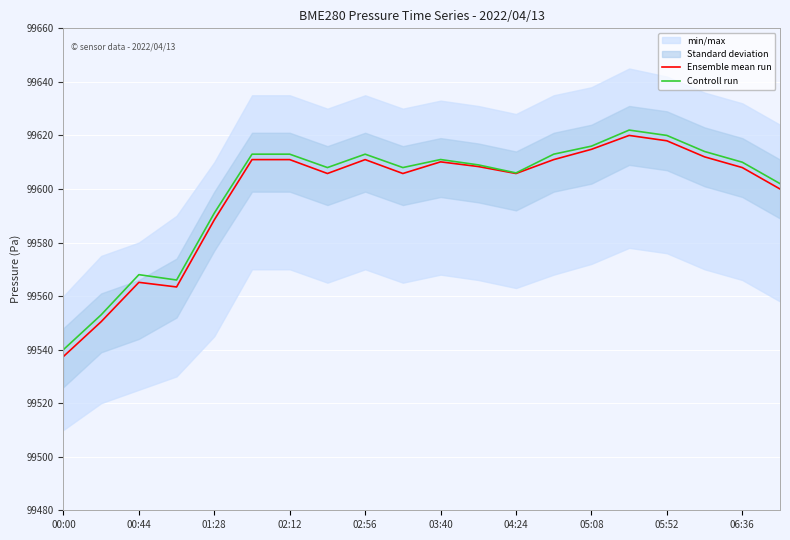

At how many categories does at least one series exceed 99598?

15